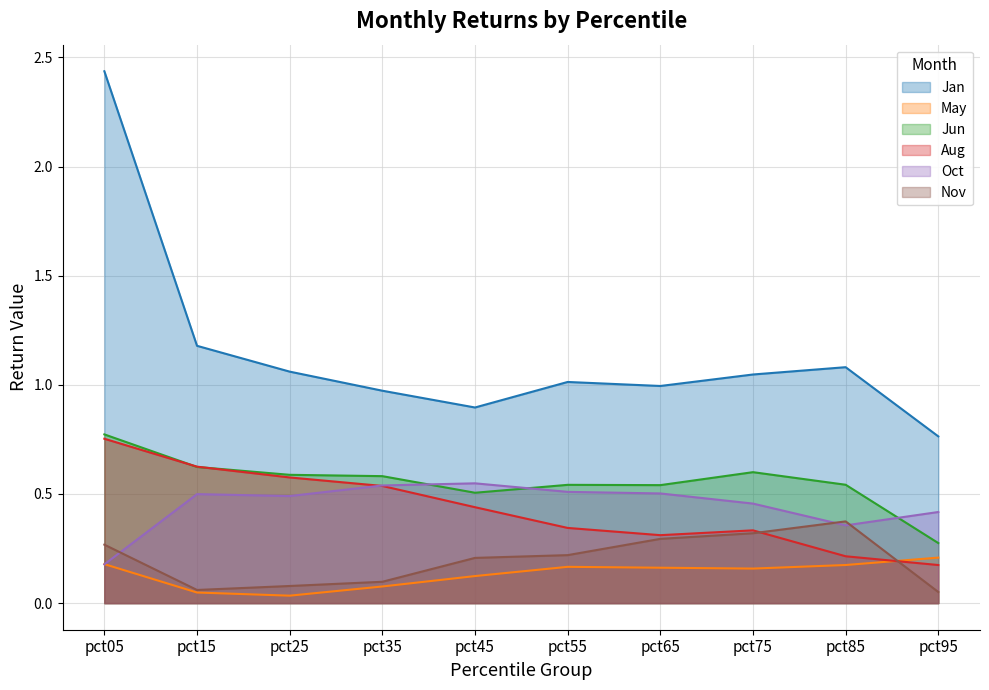

Where is the first local minimum for Oct?

pct25